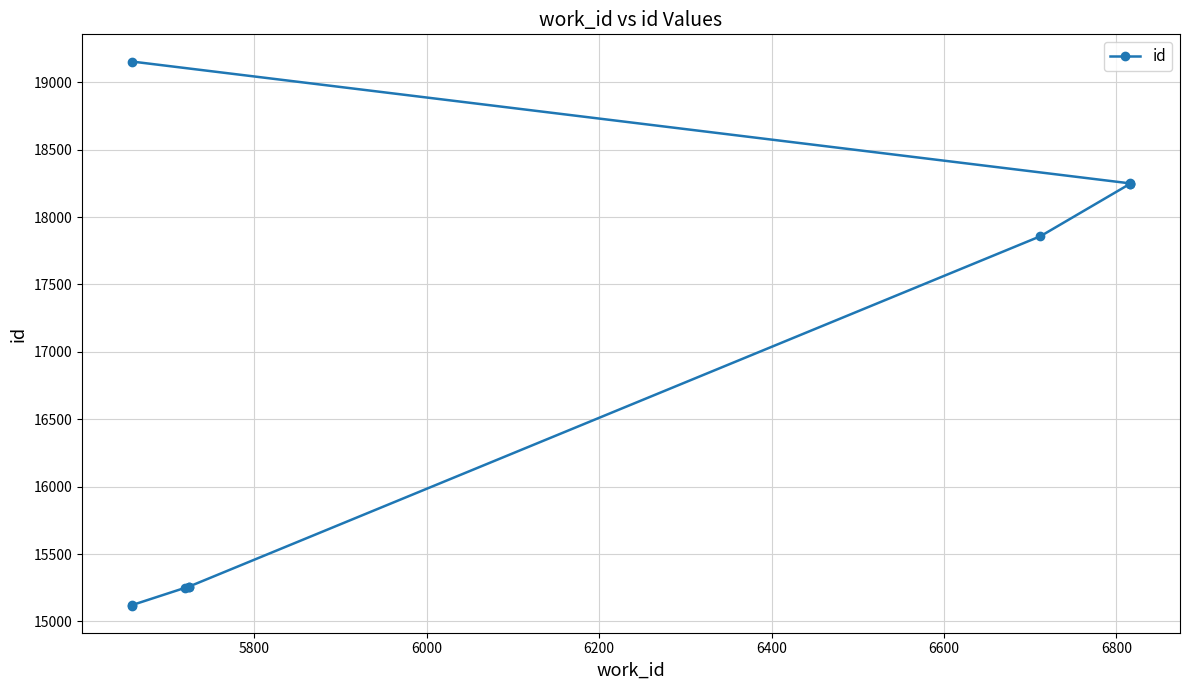

How many values exceed 17858?

4